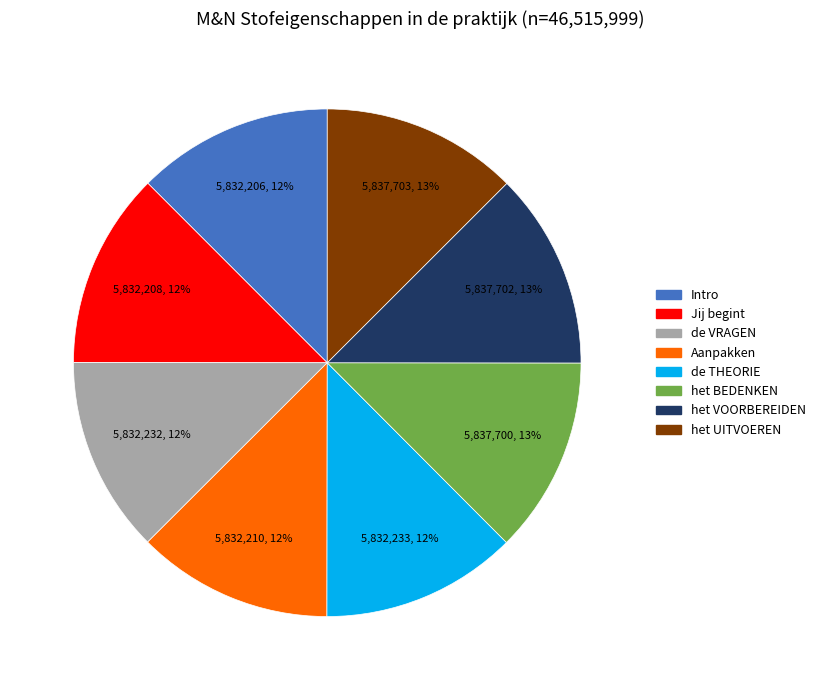

Is there any slice that represents more than half of the pie?

No